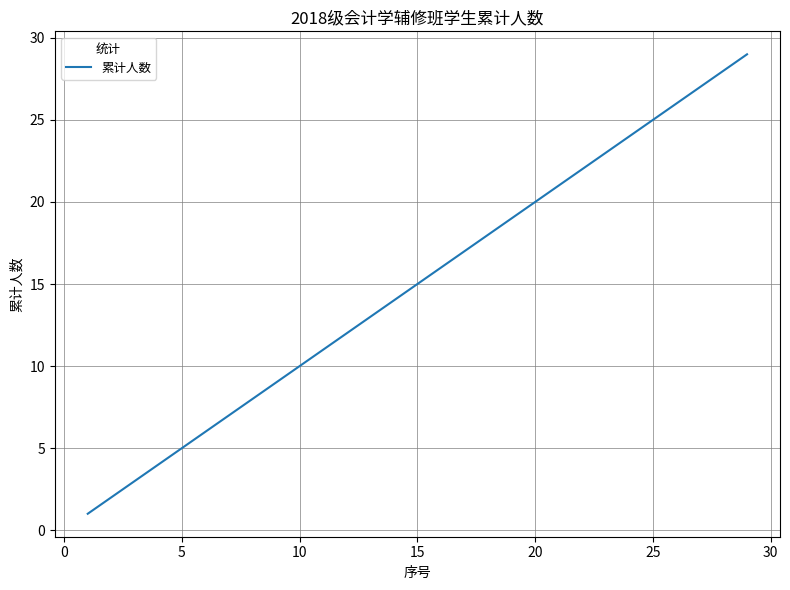

What is the greatest value displayed?

29